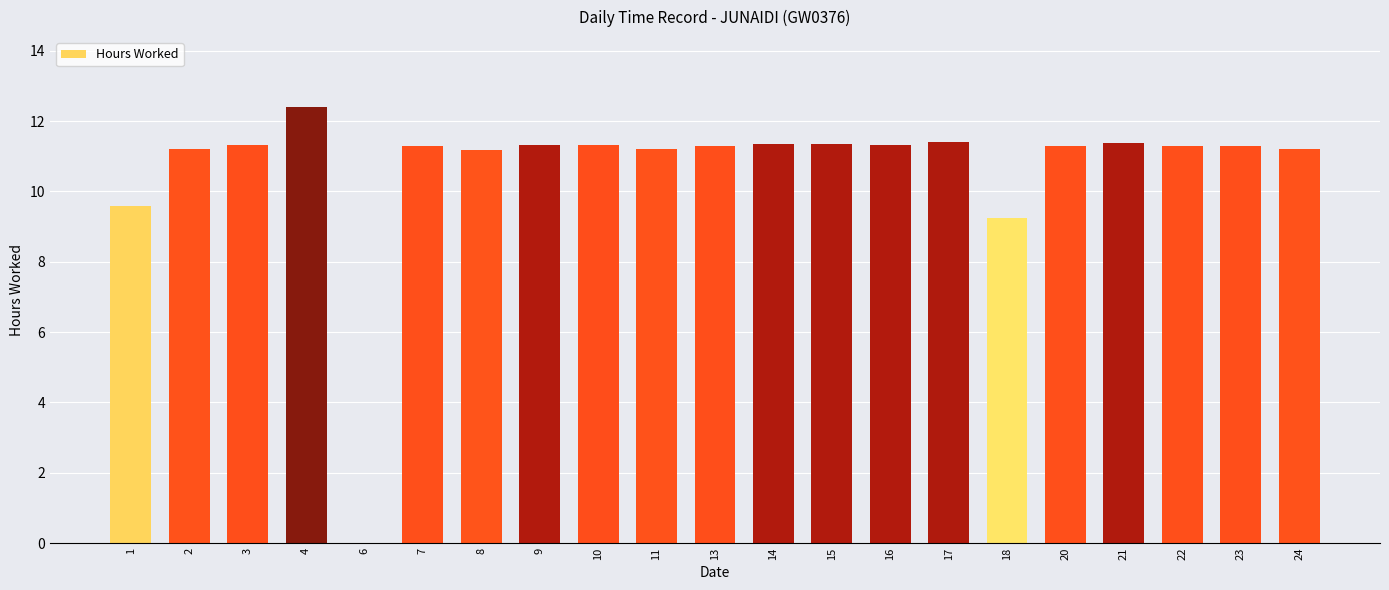

At which label is the value closest to 6?

18